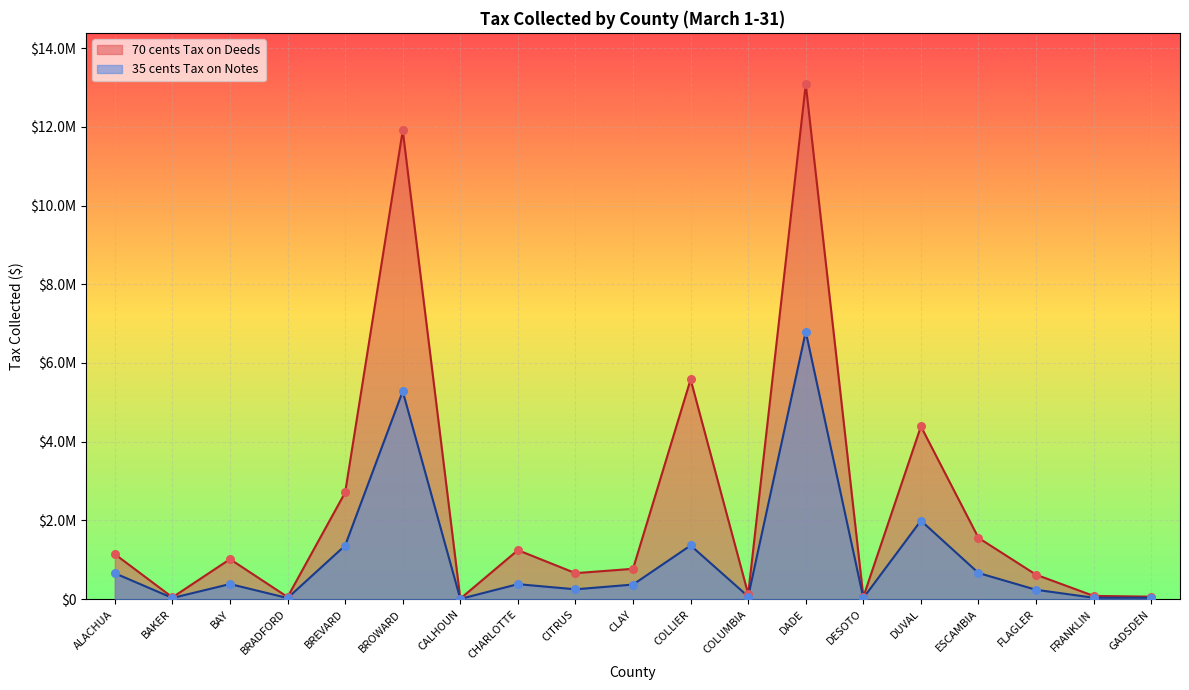

Which series reaches the maximum Y coordinate?

70 cents Tax on Deeds